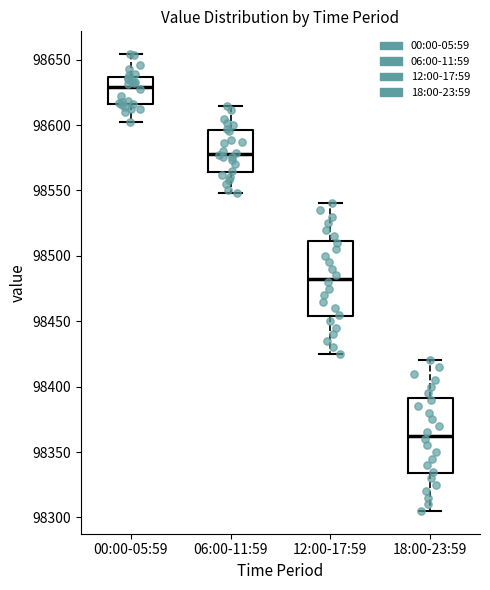

Reading left to right, transcribe this box plot: for each box, give where its median line is, the range the box spans, and where its two whiskers end, as read against the y-axis. The values are not printed on the chart, so give them approximately, as read against the axis.

00:00-05:59: median 98630, box 98615 to 98635, whiskers 98600 to 98655
06:00-11:59: median 98580, box 98565 to 98595, whiskers 98550 to 98615
12:00-17:59: median 98485, box 98455 to 98510, whiskers 98425 to 98540
18:00-23:59: median 98365, box 98335 to 98390, whiskers 98305 to 98420